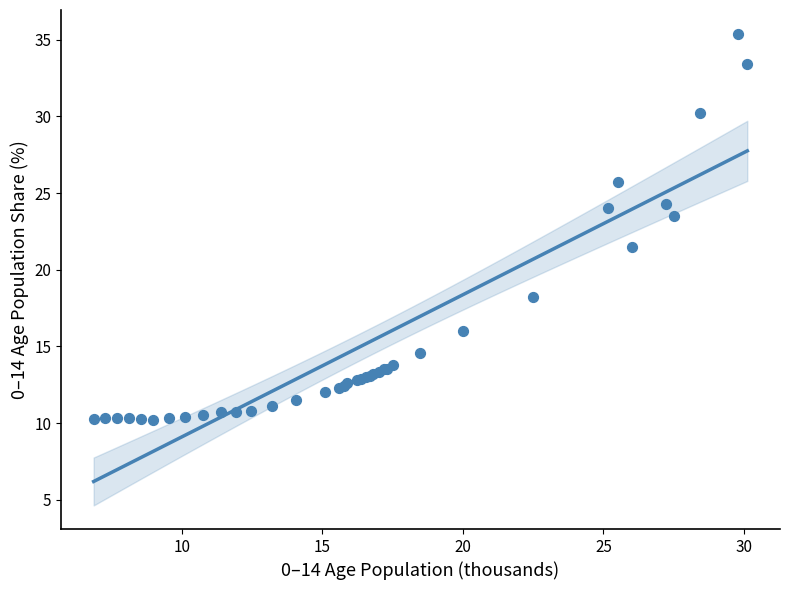

What Y value in the scatter plot is closest to 22?

21.5